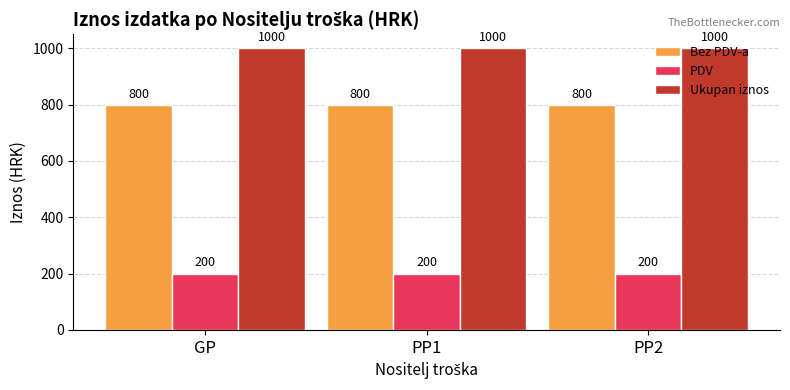

Reading left to right, what are all the values shown in this chart?

Bez PDV-a: 800	800	800
PDV: 200	200	200
Ukupan iznos: 1000	1000	1000